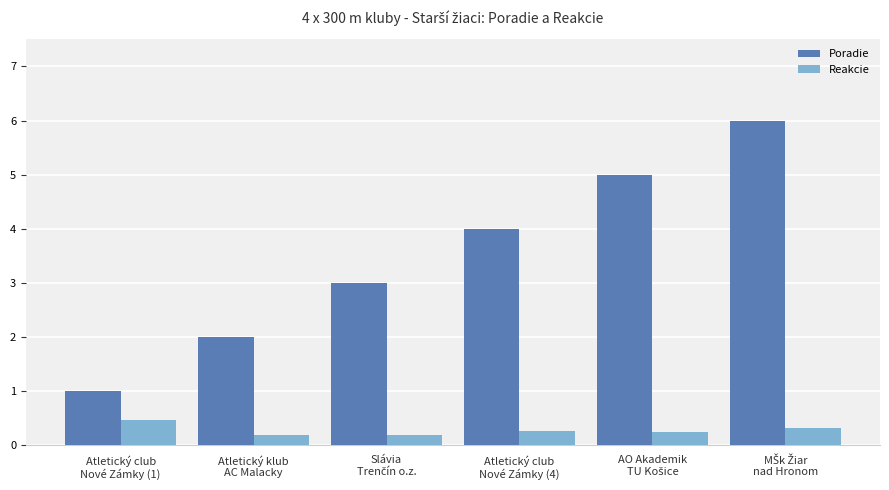

What is the maximum value shown in the chart?

6.0